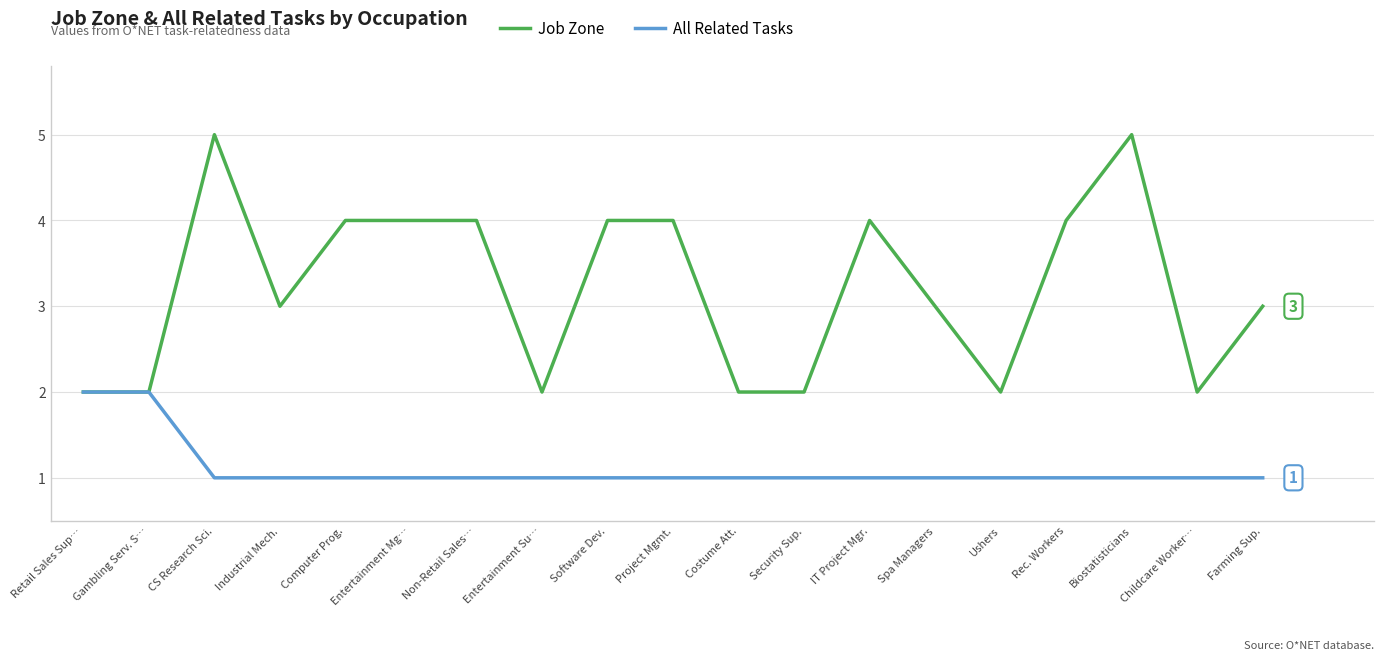

True or false: Job Zone has a value of 4 at Project Mgmt..

True